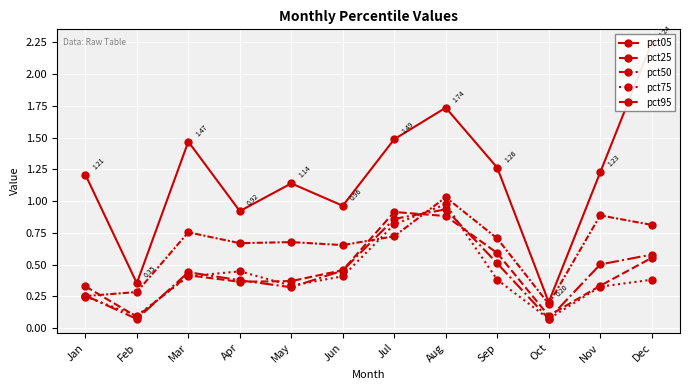

What is the average value of the pct05 series?

1.2